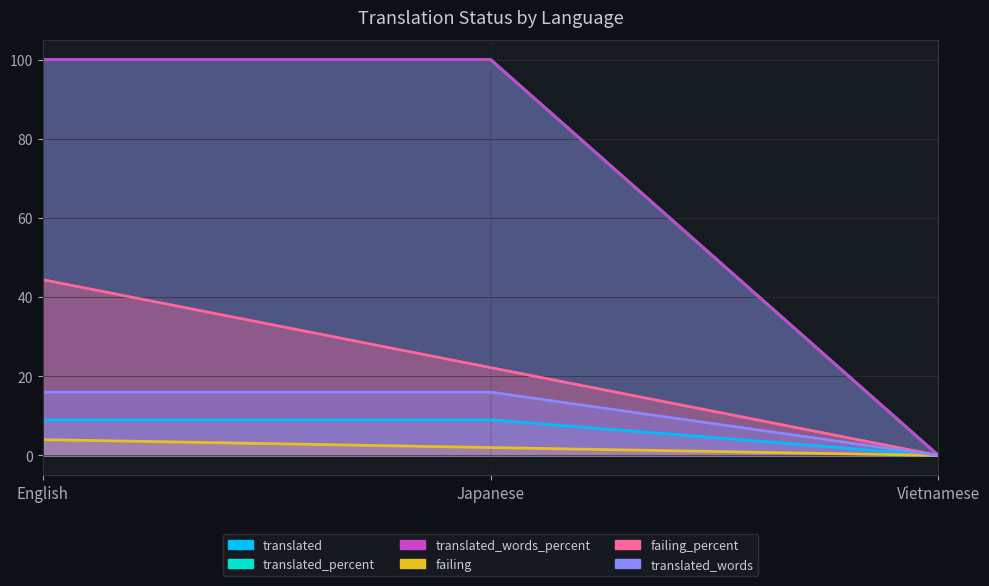

How many data points in translated_words_percent are less than 100?

1